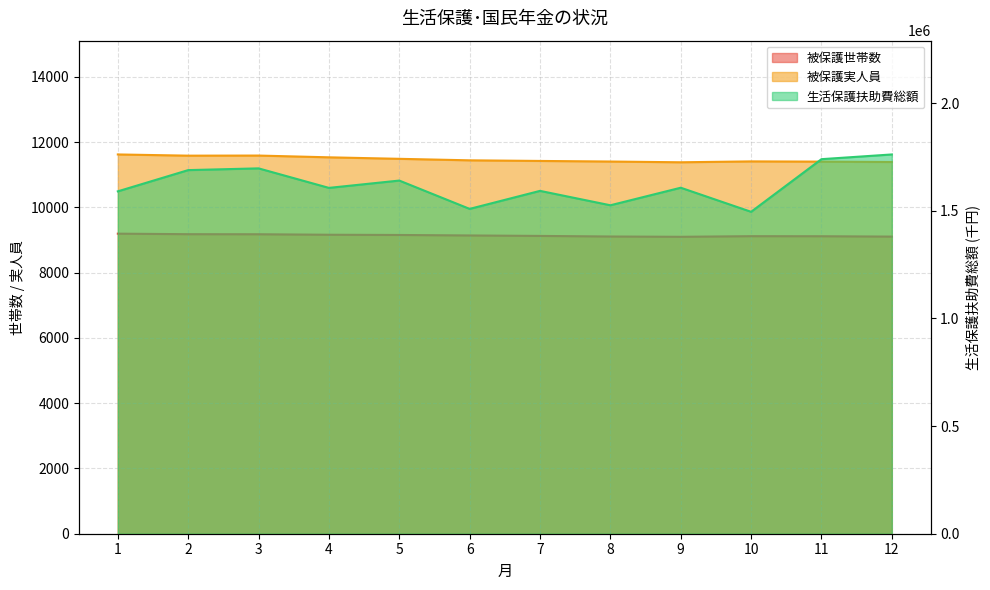

Where is the first local maximum for 被保護実人員?

3